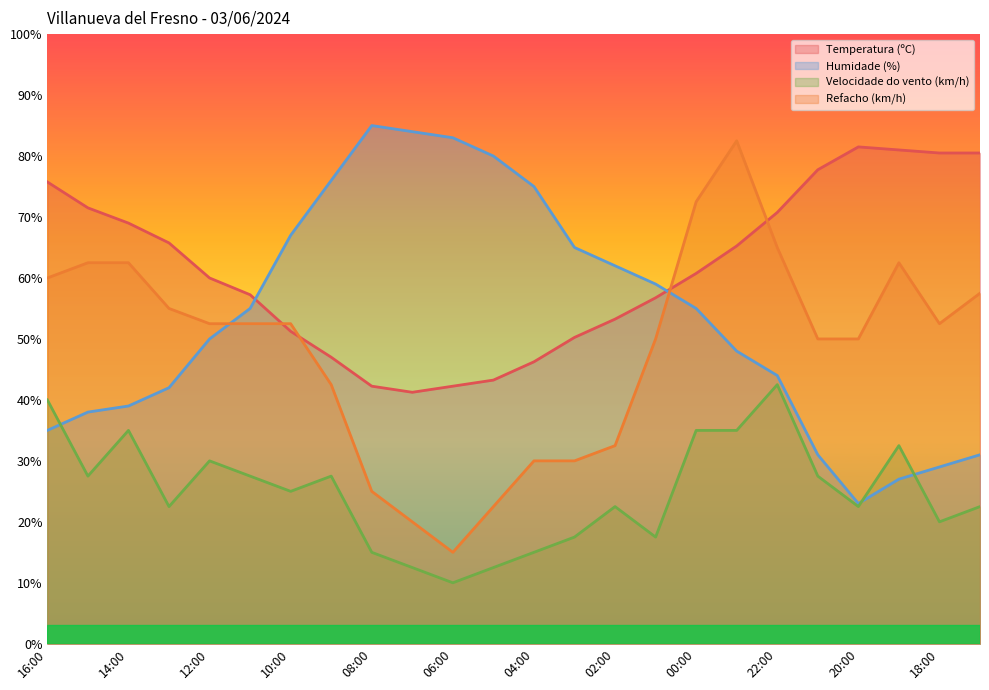

How many data points in Humidade (%) are less than 55?

12